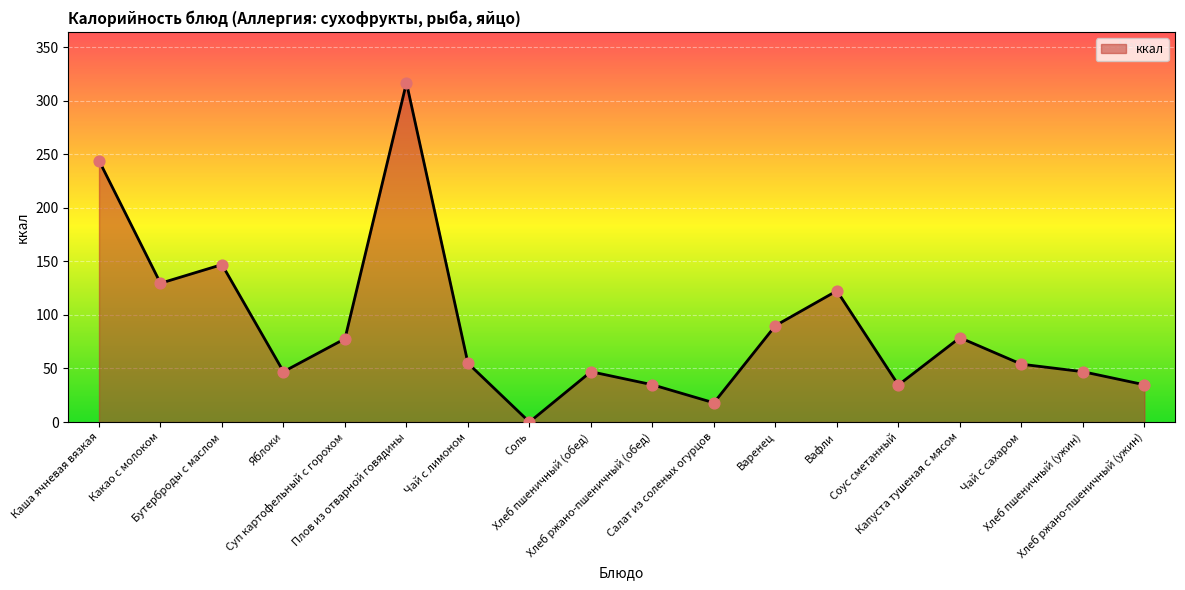

Between Яблоки and Соус сметанный, which is larger?

Яблоки